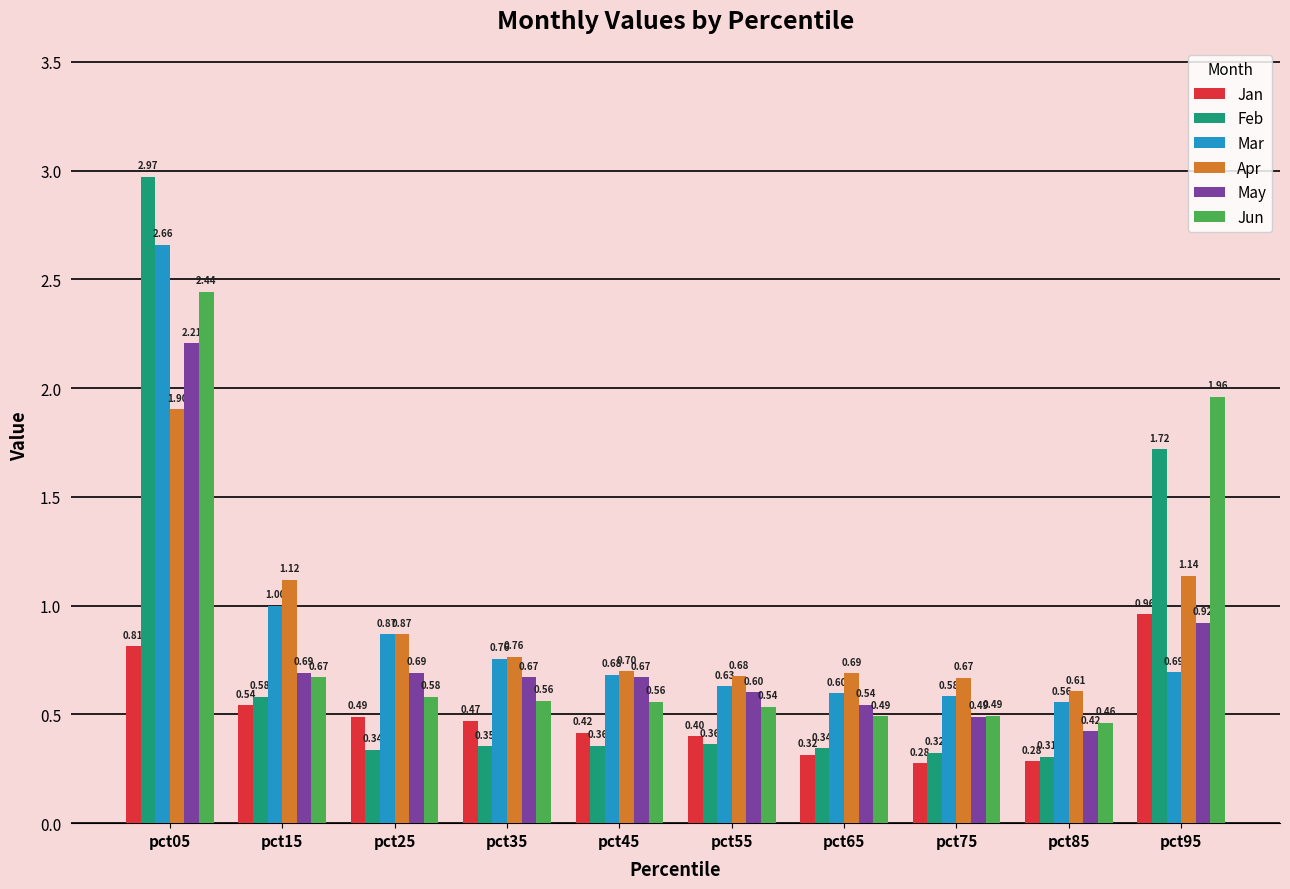

The May series shows 0.2 at pct75. True or false?

False